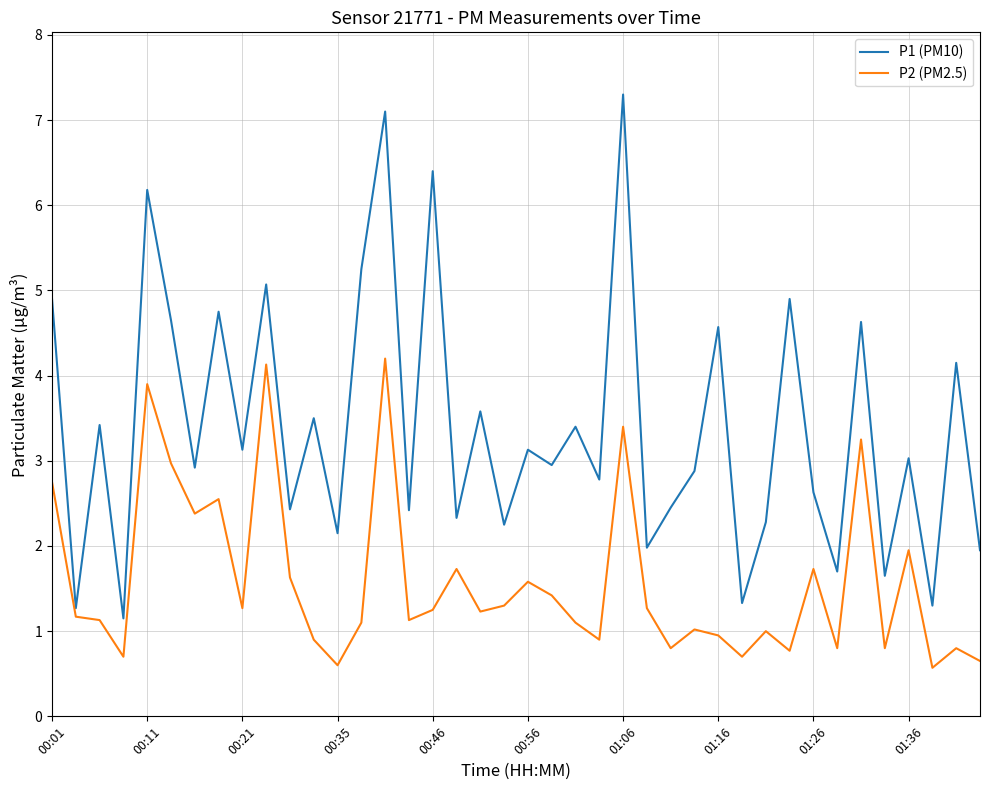

True or false: P2 (PM2.5) and P1 (PM10) intersect in this chart.

False